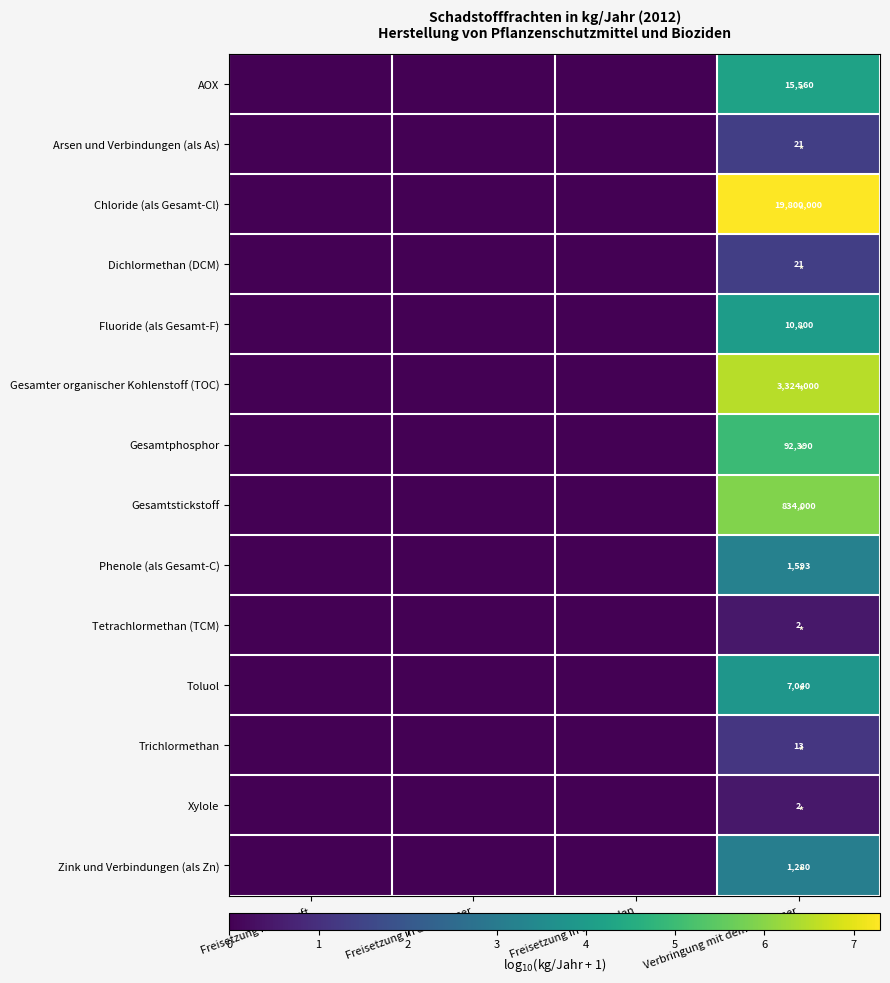

The value of Gesamtphosphor at Verbringung mit dem Abwasser is 92390. True or false?

True